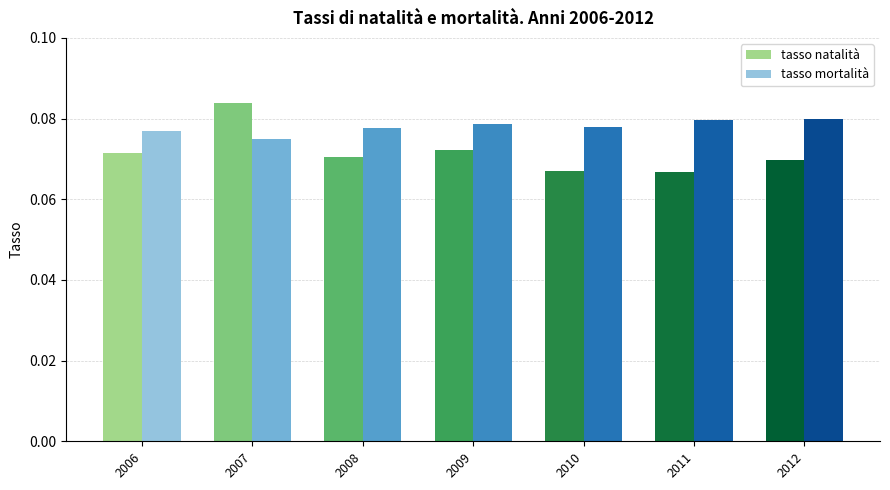

List the series in order of their peak value, highest first.

tasso natalità, tasso mortalità